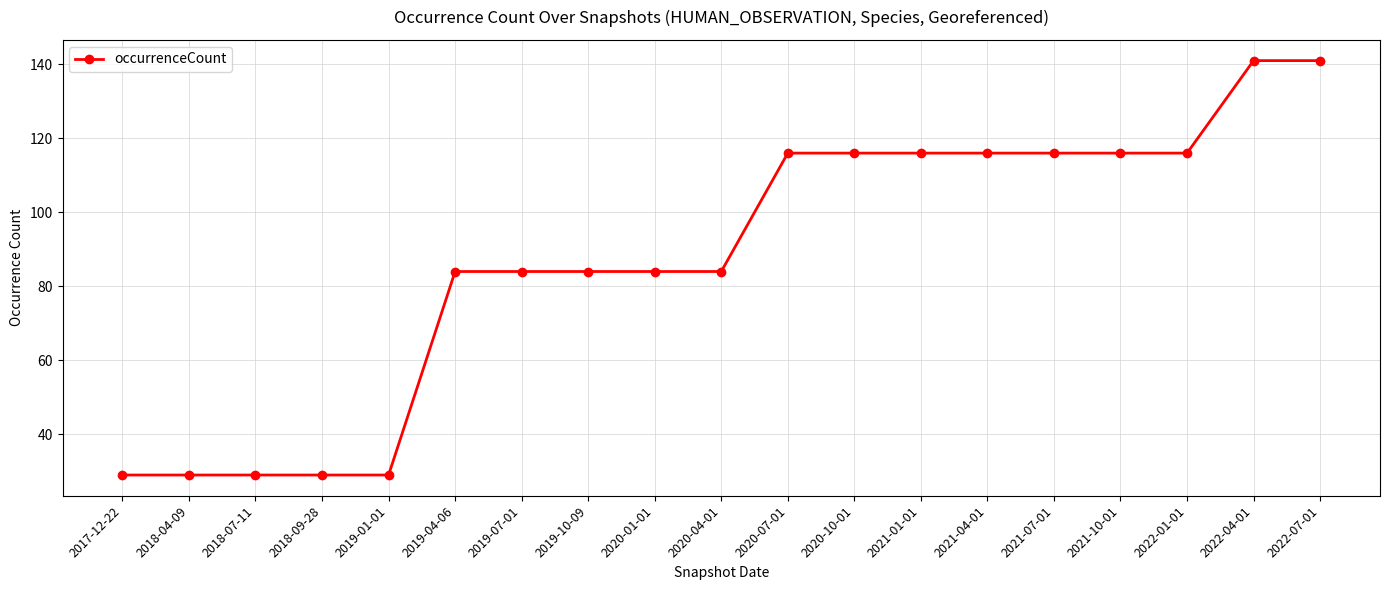

Count the number of categories in the chart.

19